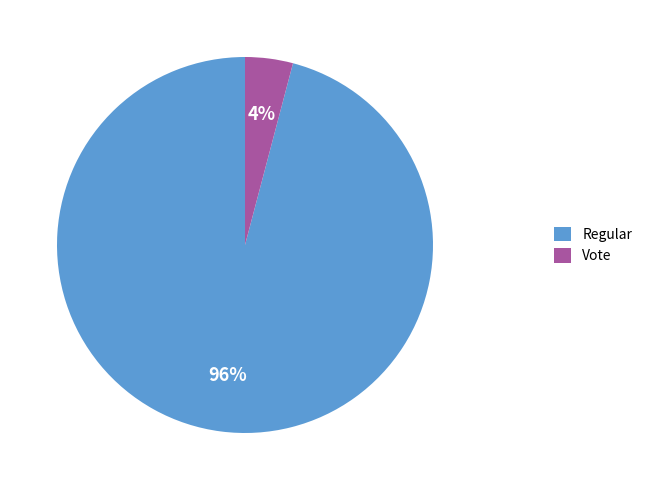

Is there a majority slice in this chart?

Yes